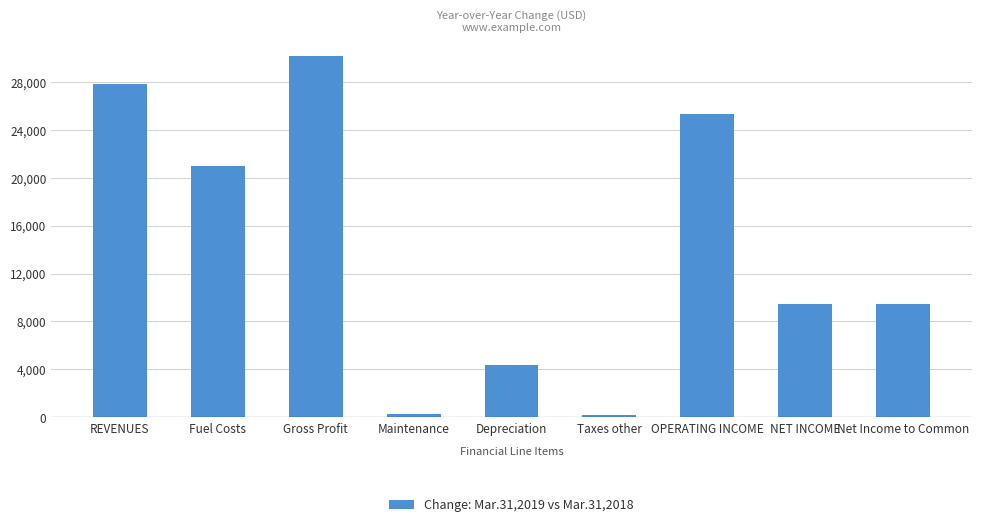

What is the maximum value shown in the chart?

30133